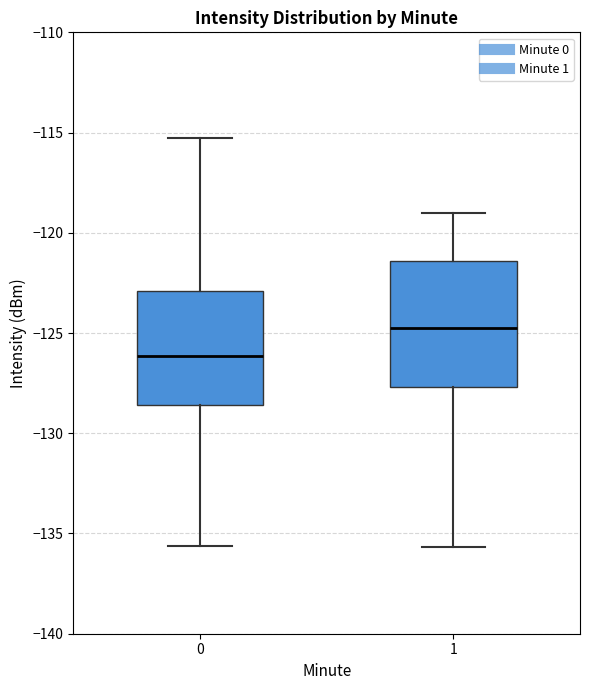

Comparing the boxes themselves (not the whiskers), which one is the tallest?

1